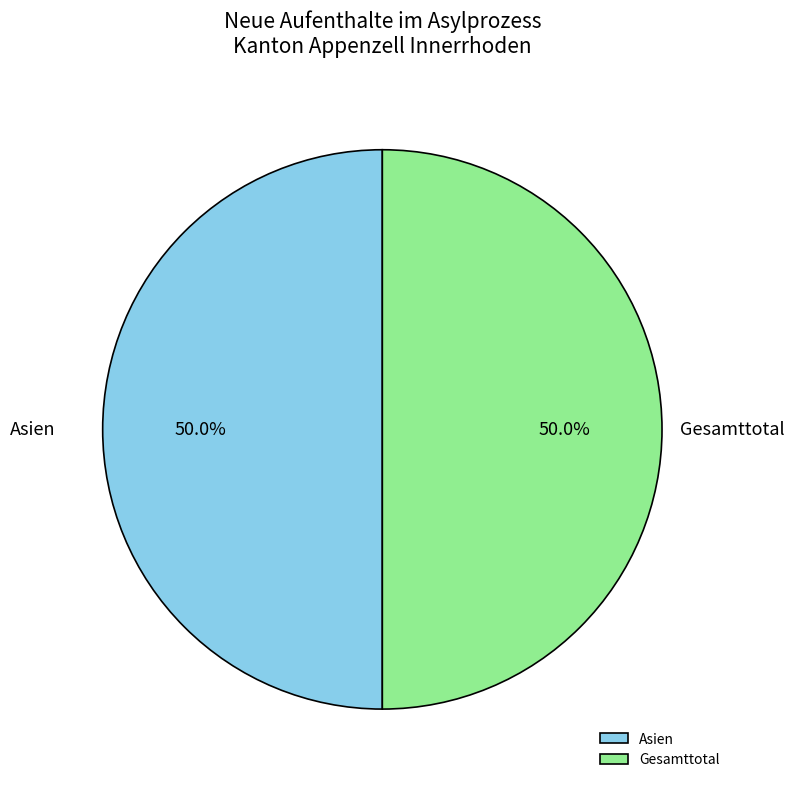

What portion of the pie excludes Asien?

50.0%